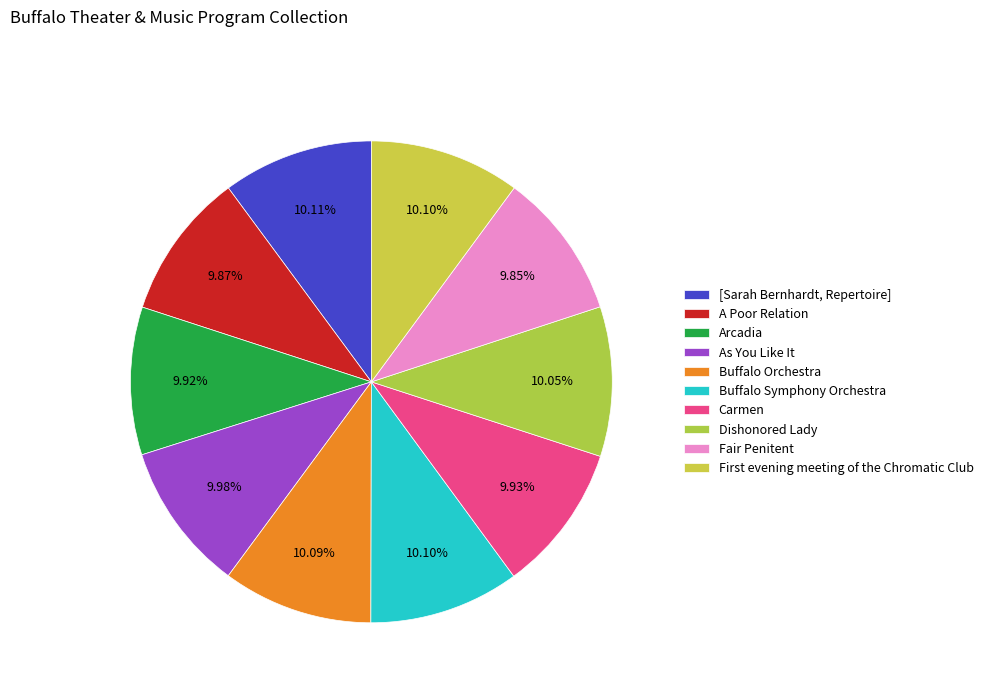

The Arcadia slice represents 4% of the pie. True or false?

False